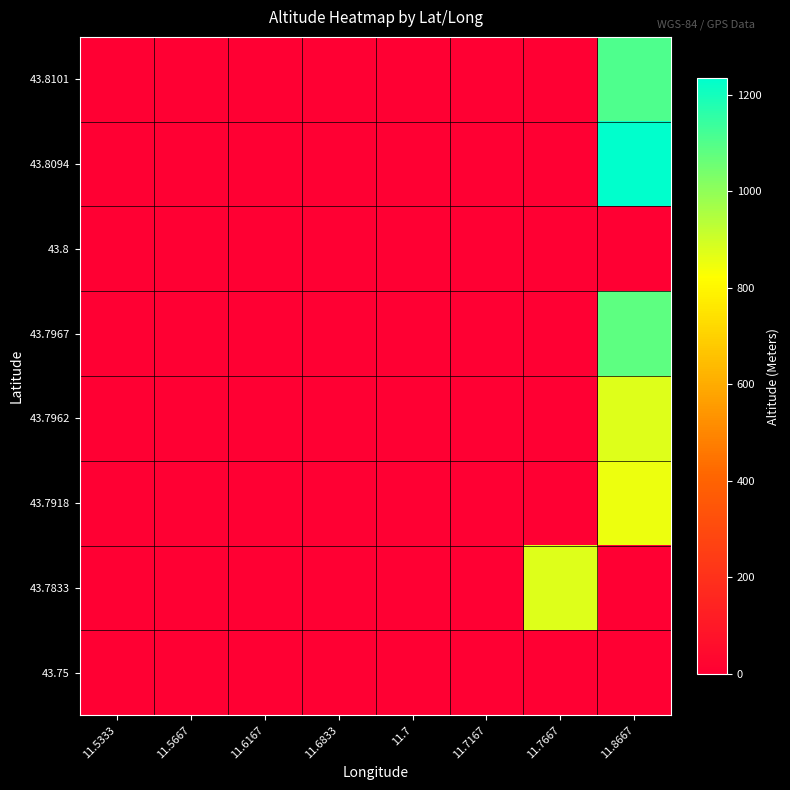

How many distinct data groups are displayed?

8